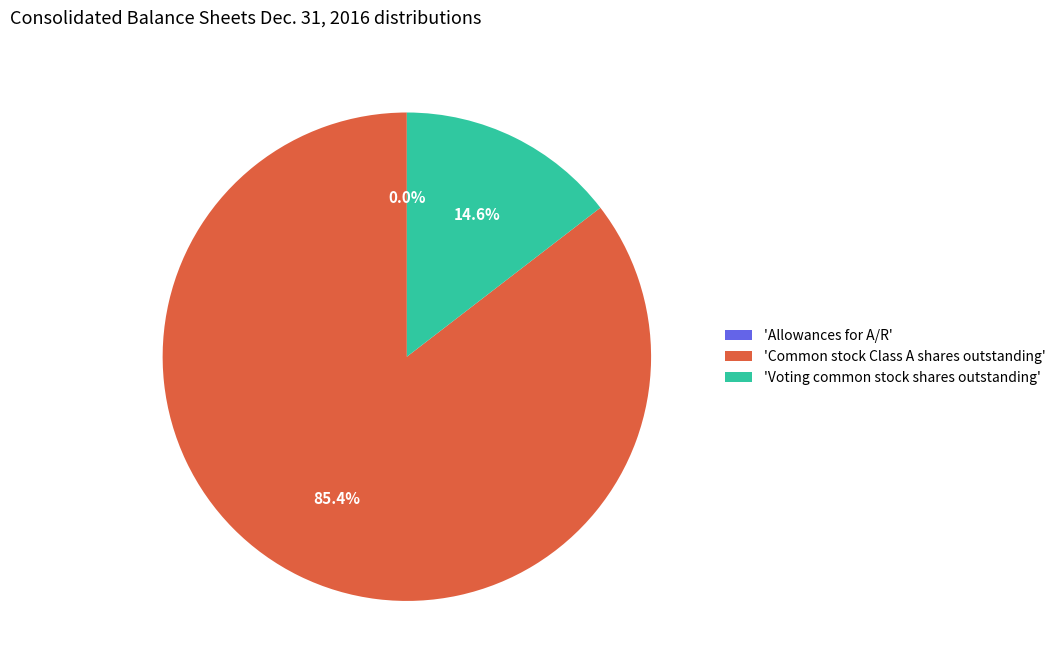

Which has a higher value, 'Common stock Class A shares outstanding' or 'Voting common stock shares outstanding'?

'Common stock Class A shares outstanding'